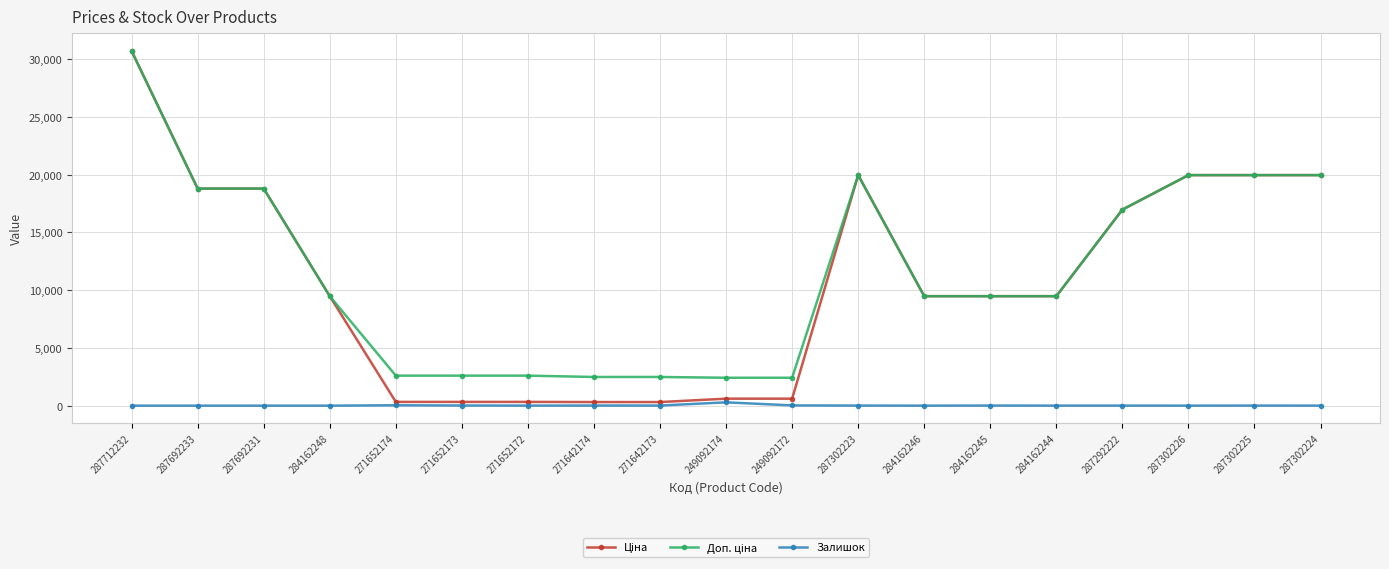

At how many categories does at least one series exceed 5409?

12